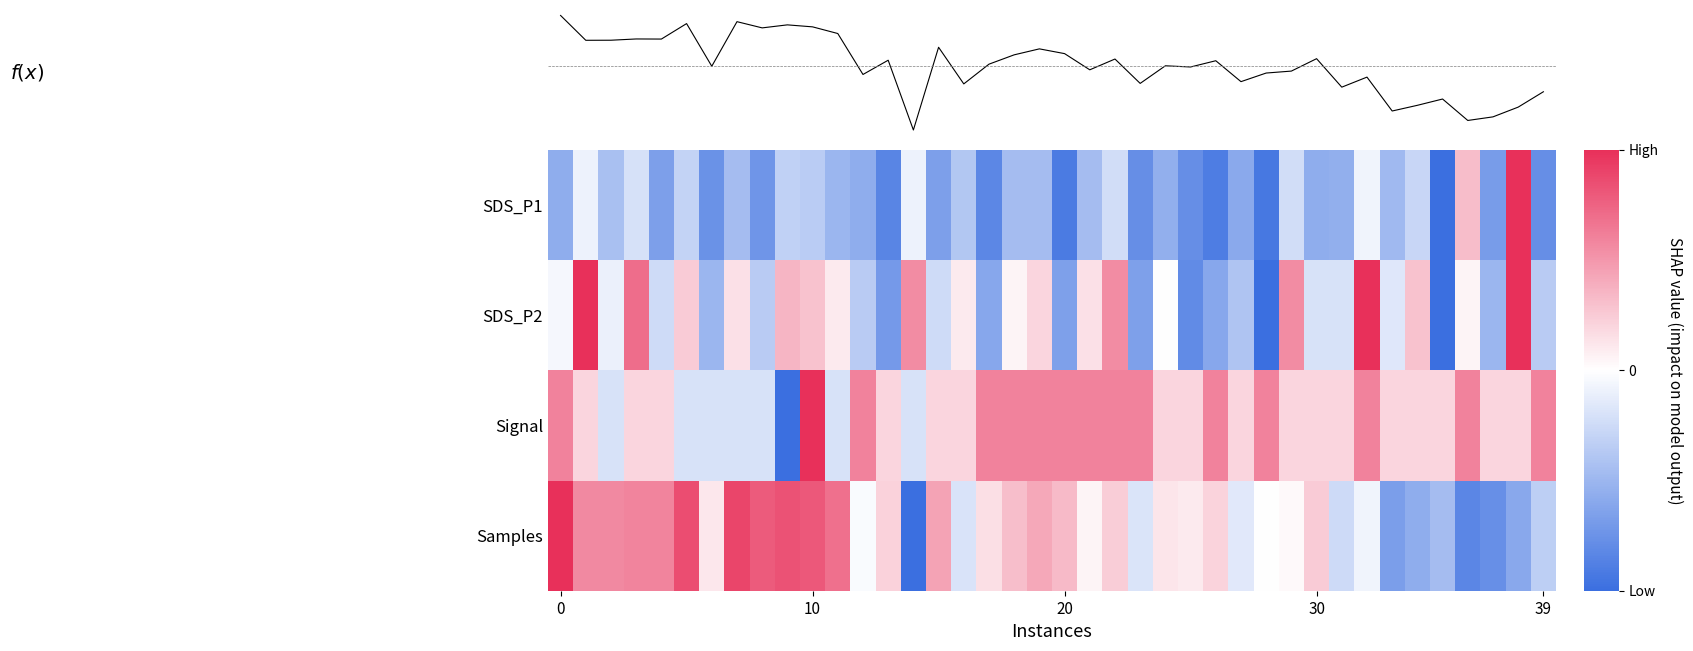

What is the minimum value for SDS_P2?

-1.0